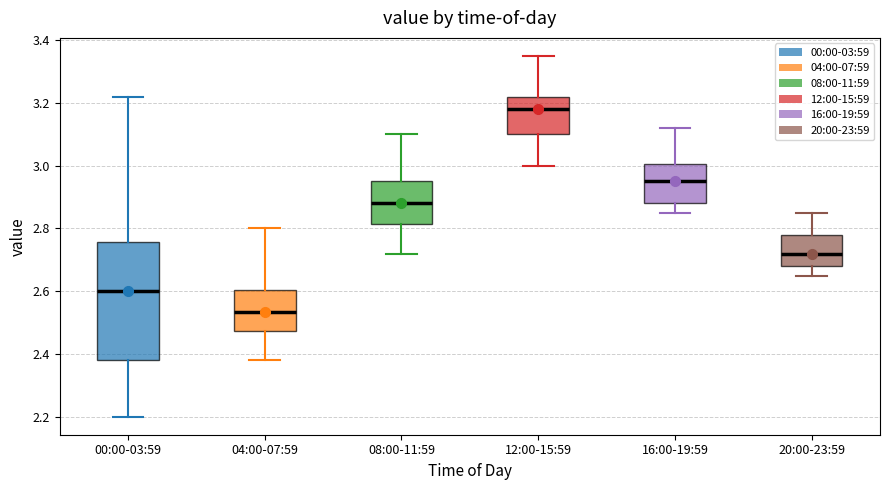

Which box has the highest median line?

12:00-15:59